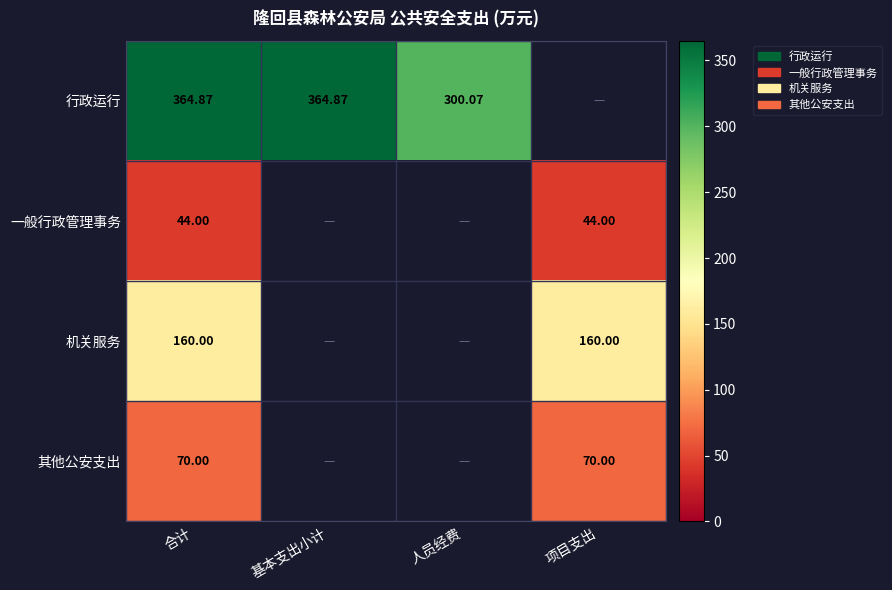

Is the value of 一般行政管理事务 at 项目支出 greater than the value of 其他公安支出 at 项目支出?

No